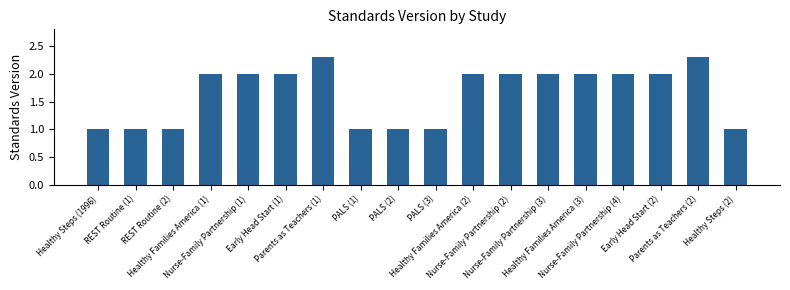

Reading left to right, list all the values displayed in this chart.

Healthy Steps (1996)=1.0	REST Routine (1)=1.0	REST Routine (2)=1.0	Healthy Families America (1)=2.0	Nurse-Family Partnership (1)=2.0	Early Head Start (1)=2.0	Parents as Teachers (1)=2.3	PALS (1)=1.0	PALS (2)=1.0	PALS (3)=1.0	Healthy Families America (2)=2.0	Nurse-Family Partnership (2)=2.0	Nurse-Family Partnership (3)=2.0	Healthy Families America (3)=2.0	Nurse-Family Partnership (4)=2.0	Early Head Start (2)=2.0	Parents as Teachers (2)=2.3	Healthy Steps (2)=1.0